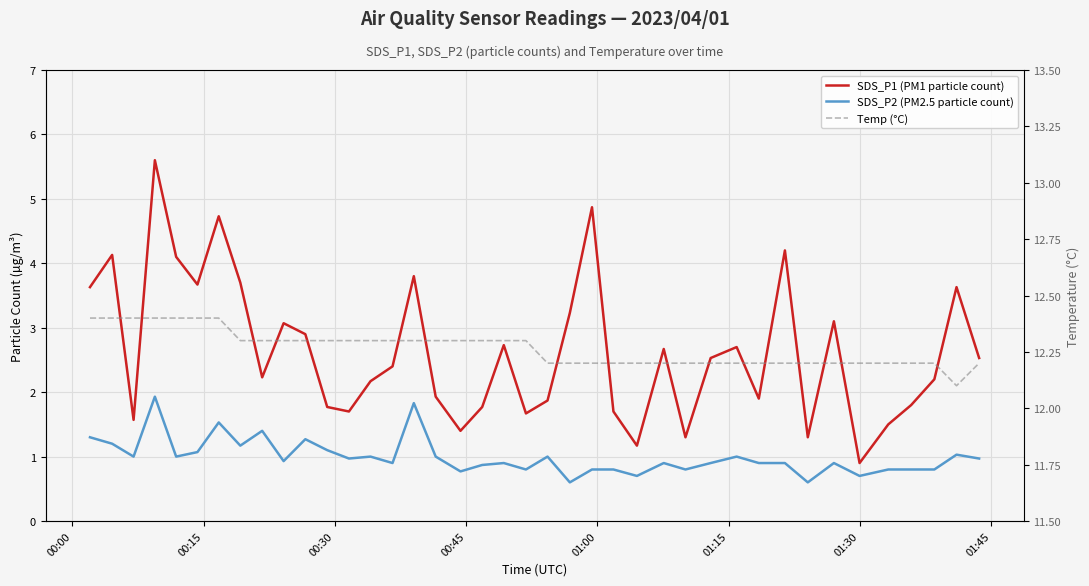

True or false: Temp (°C) and SDS_P2 (PM2.5 particle count) cross at least once.

False